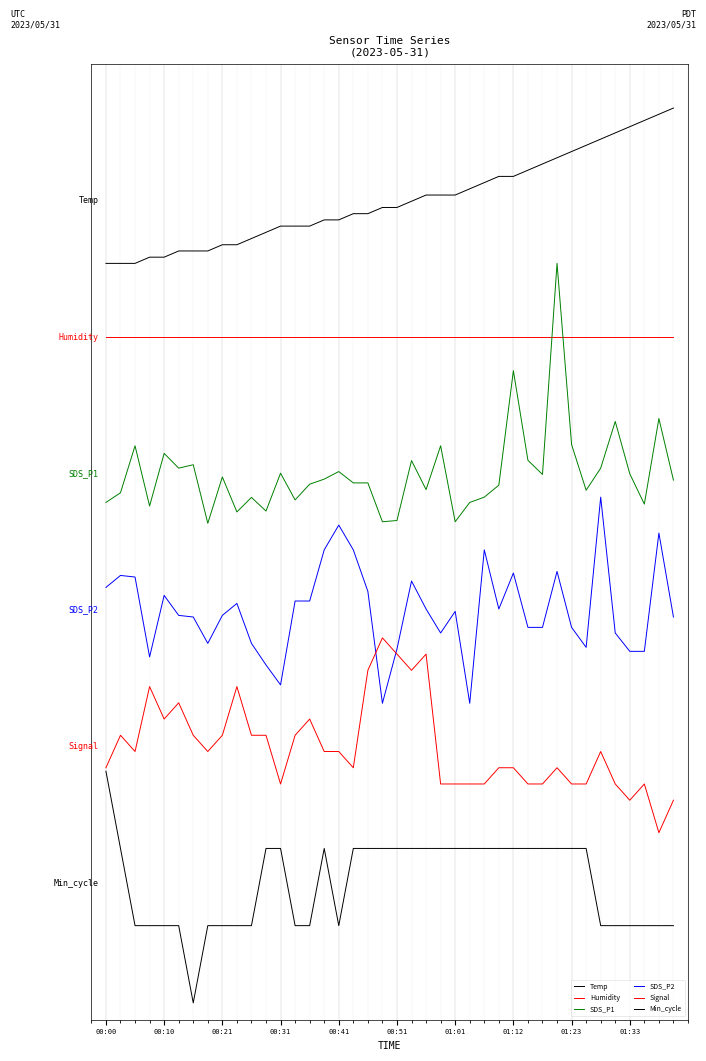

What is the sum of all Signal values?

120.0